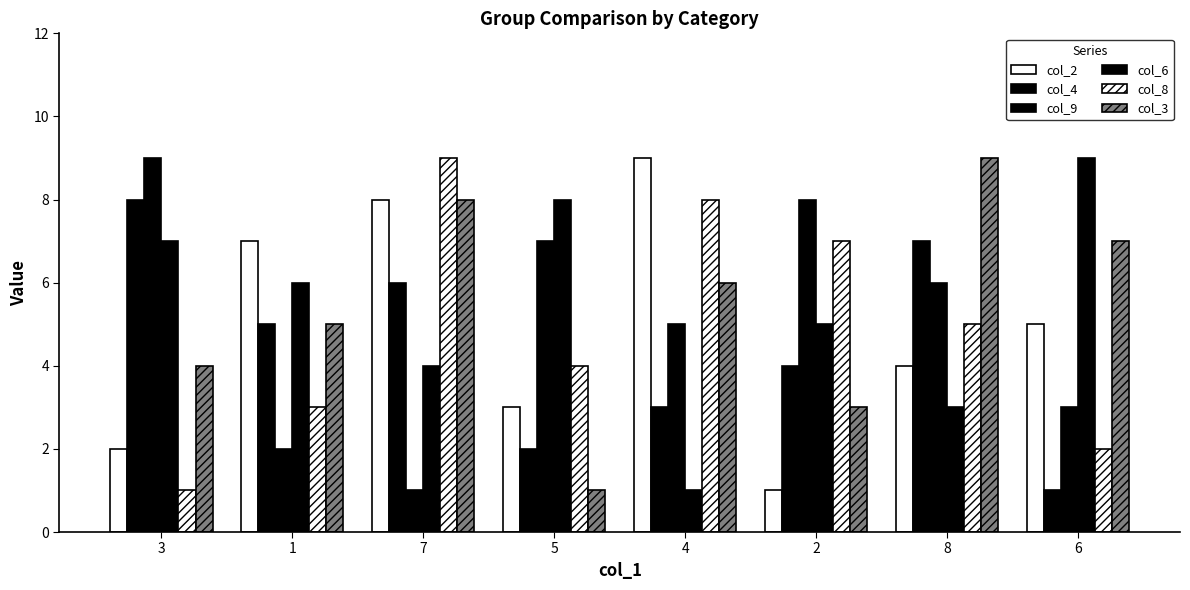

How many categories are shown in the chart?

8